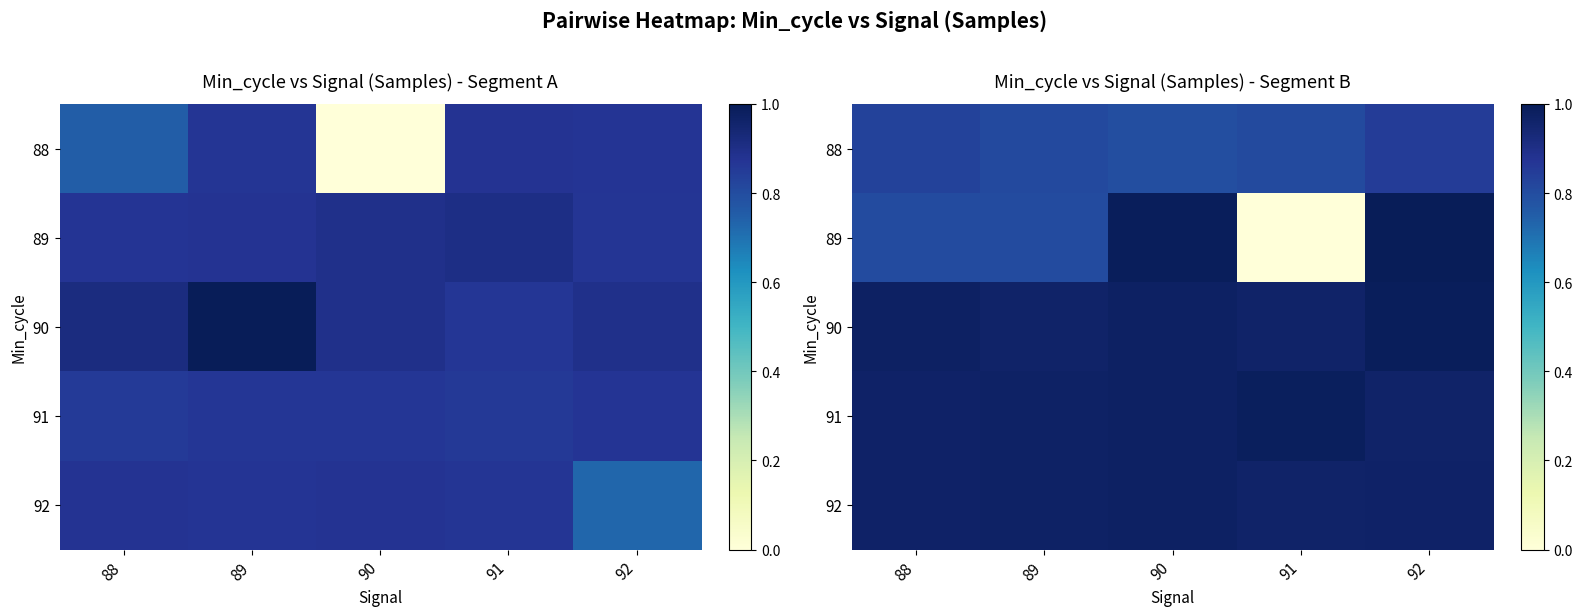

List the labels in order of 91 value, smallest first.

92, 88, 89, 90, 91